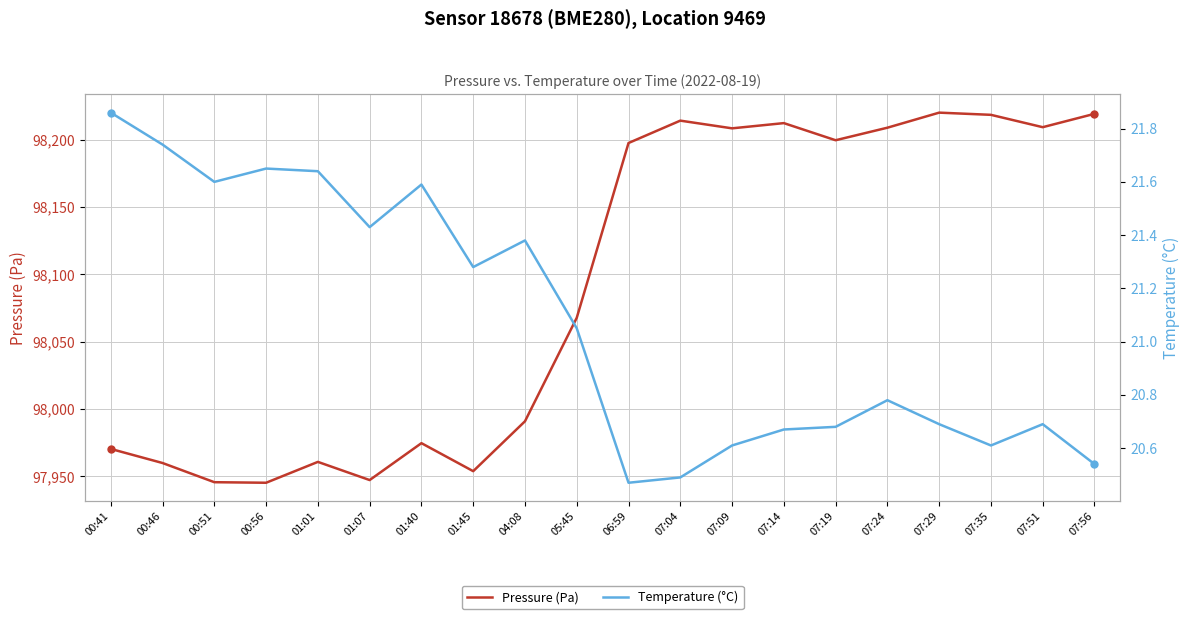

At which category is the sum across all series the highest?

07:29